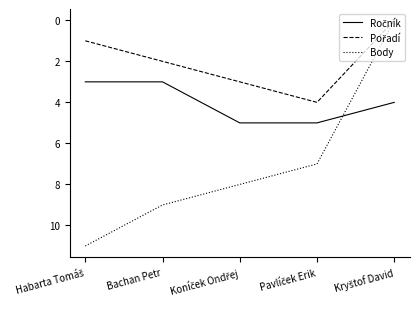

Does the chart have visible grid lines?

No